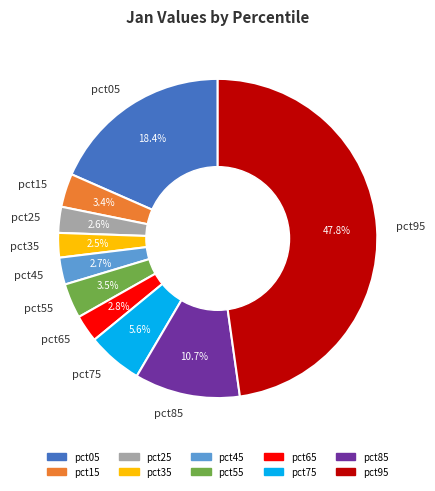

What is the largest slice in the pie chart?

pct95